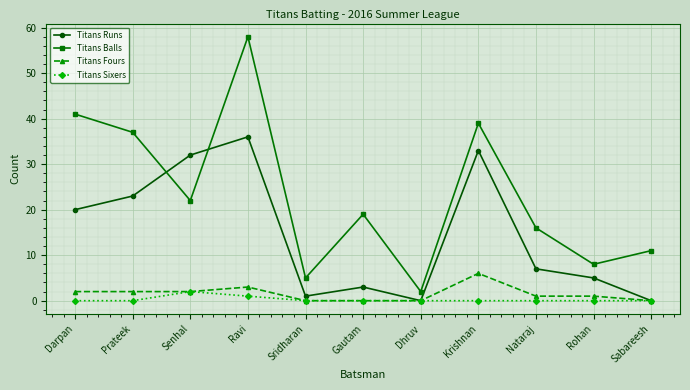

Which series has the largest total across all categories?

Titans Balls